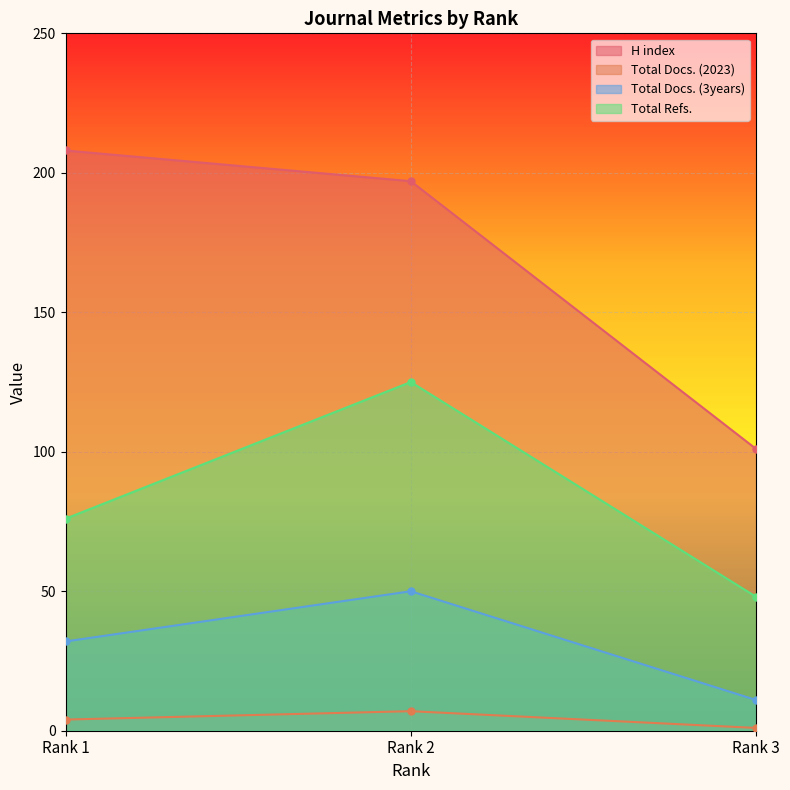

What is the value of the Total Docs. (3years) point at the 2nd from the left?

50